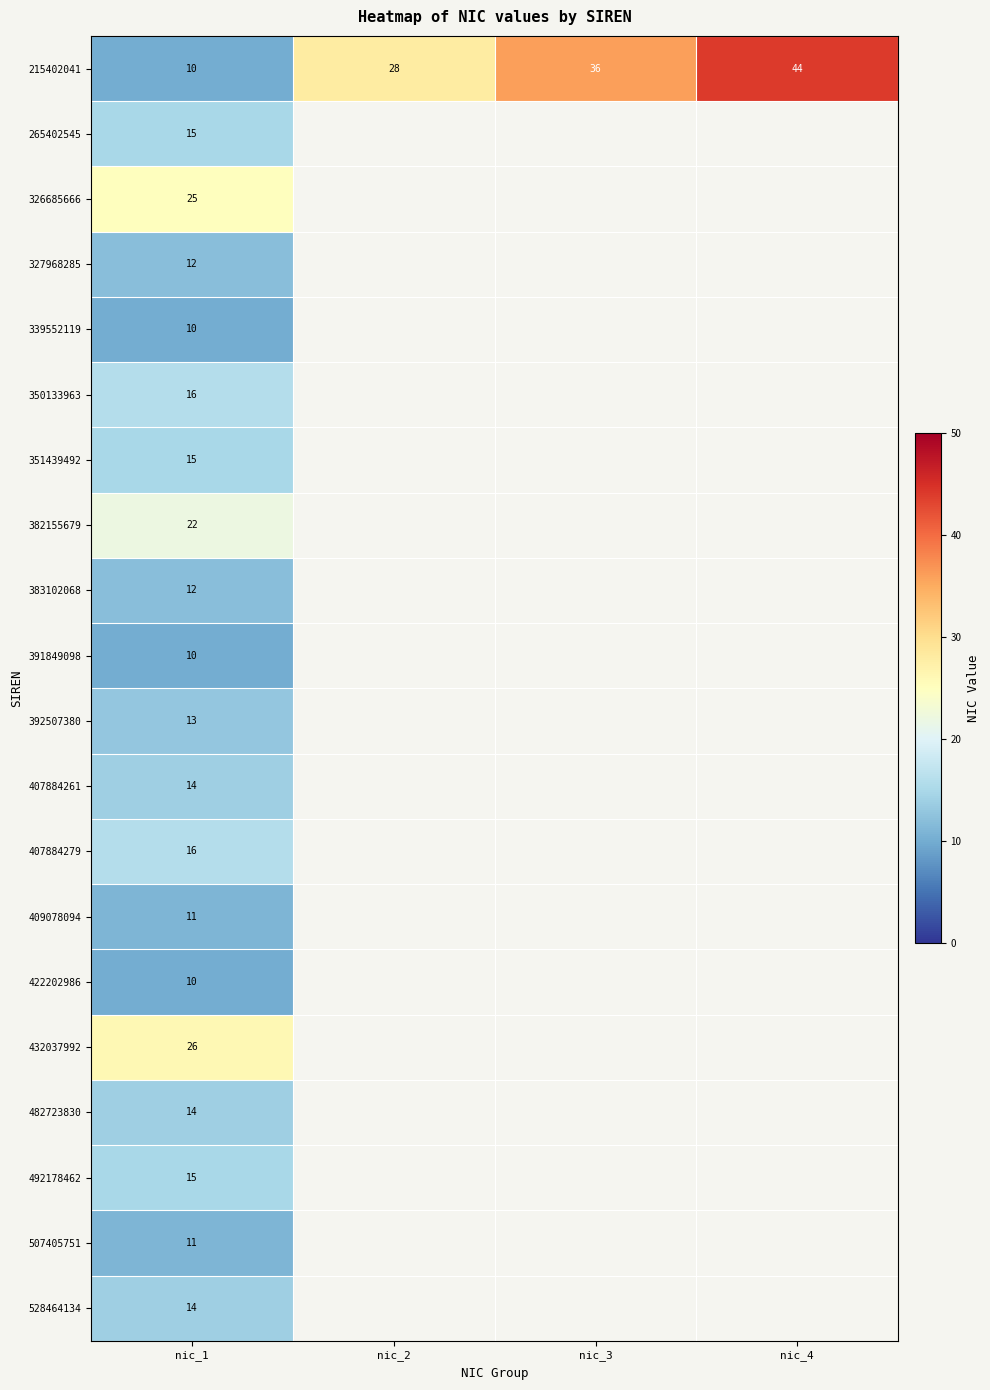

Is it true that 383102068 equals 17 at nic_1?

False